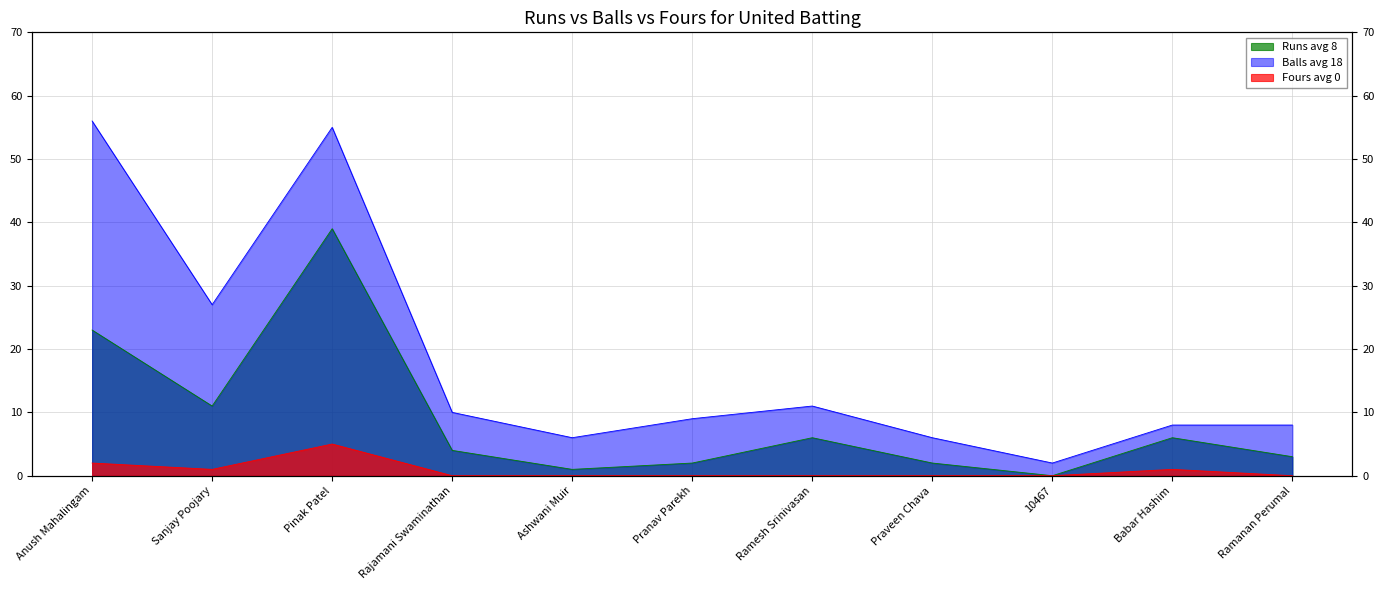

Is it true that Runs equals 0 at 10467?

True